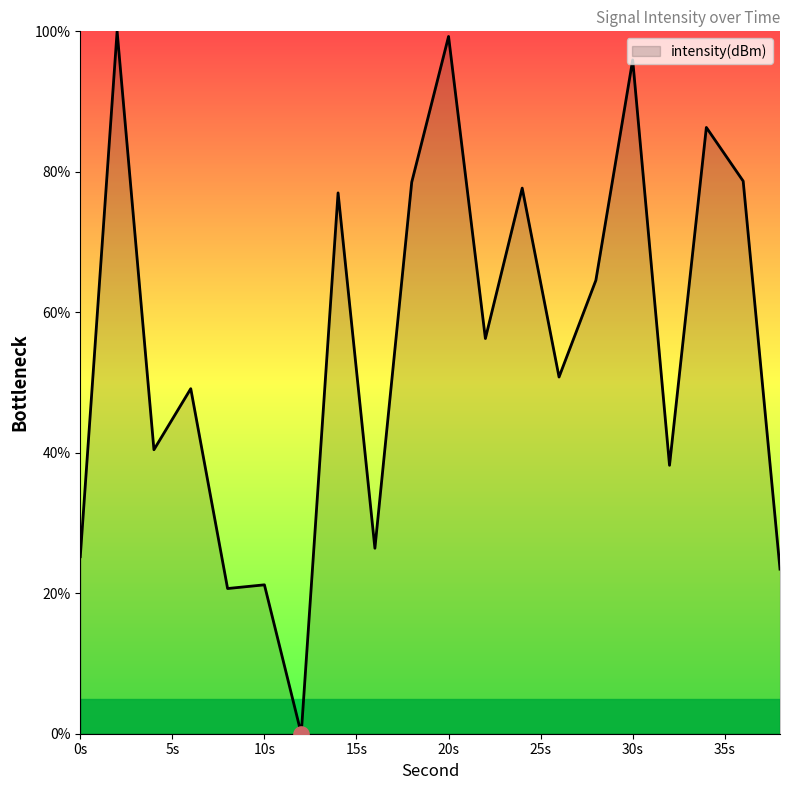

What is the maximum value shown in the chart?

100.0